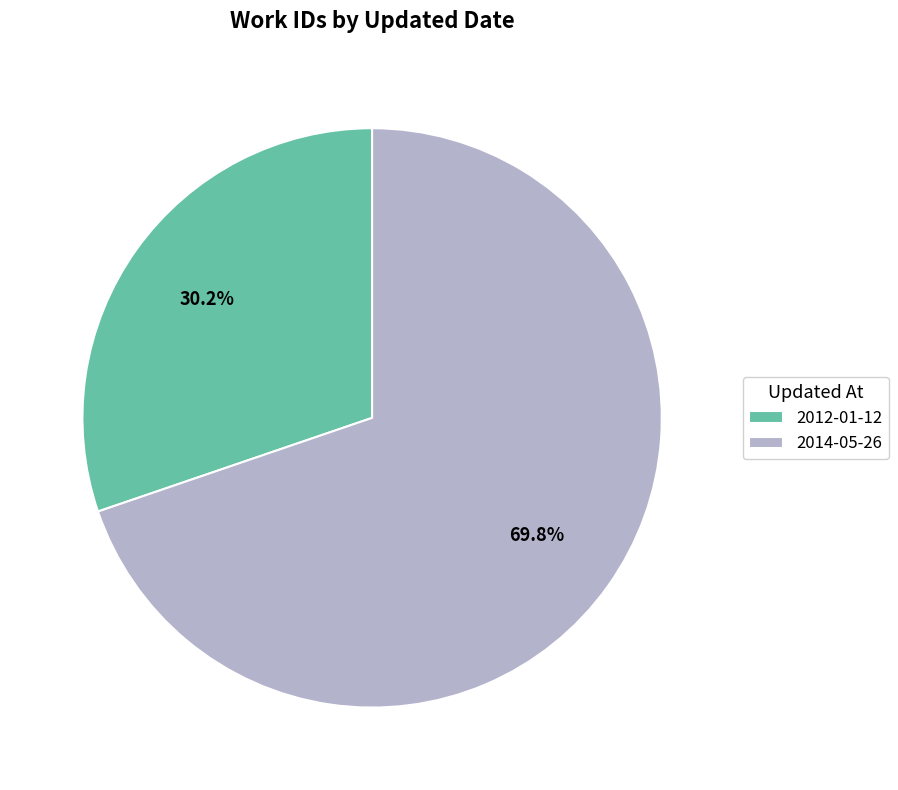

What percentage is the 2014-05-26 slice, to the nearest percent?

70%